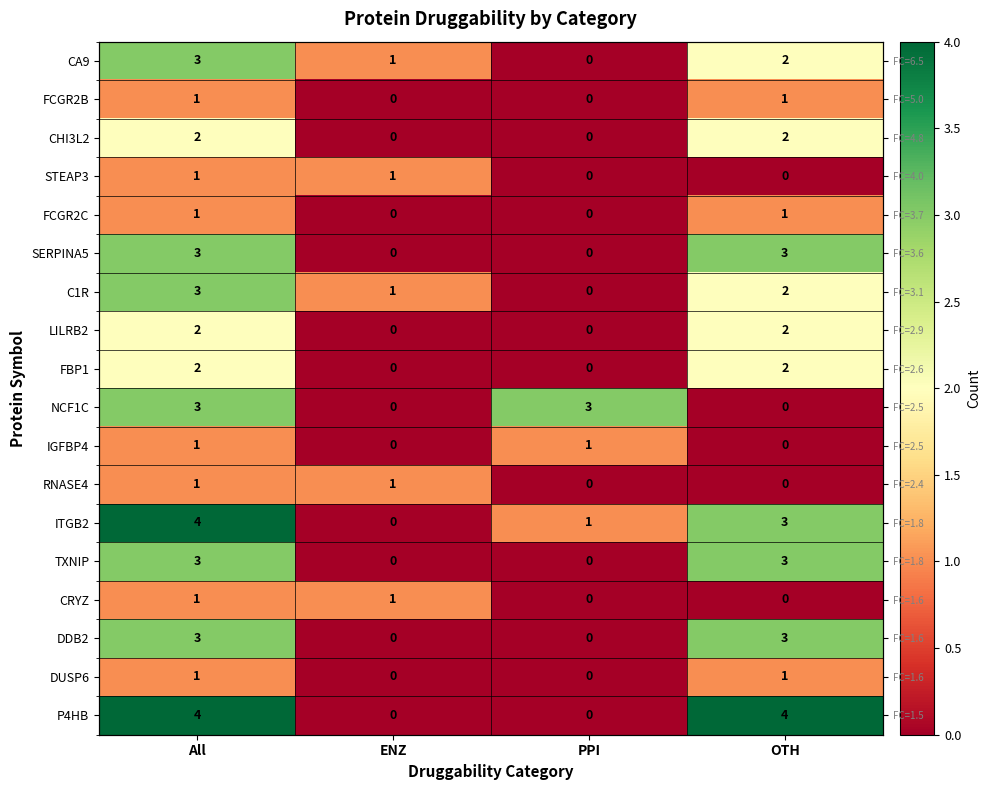

True or false: CHI3L2 has a value of 2 at OTH.

True